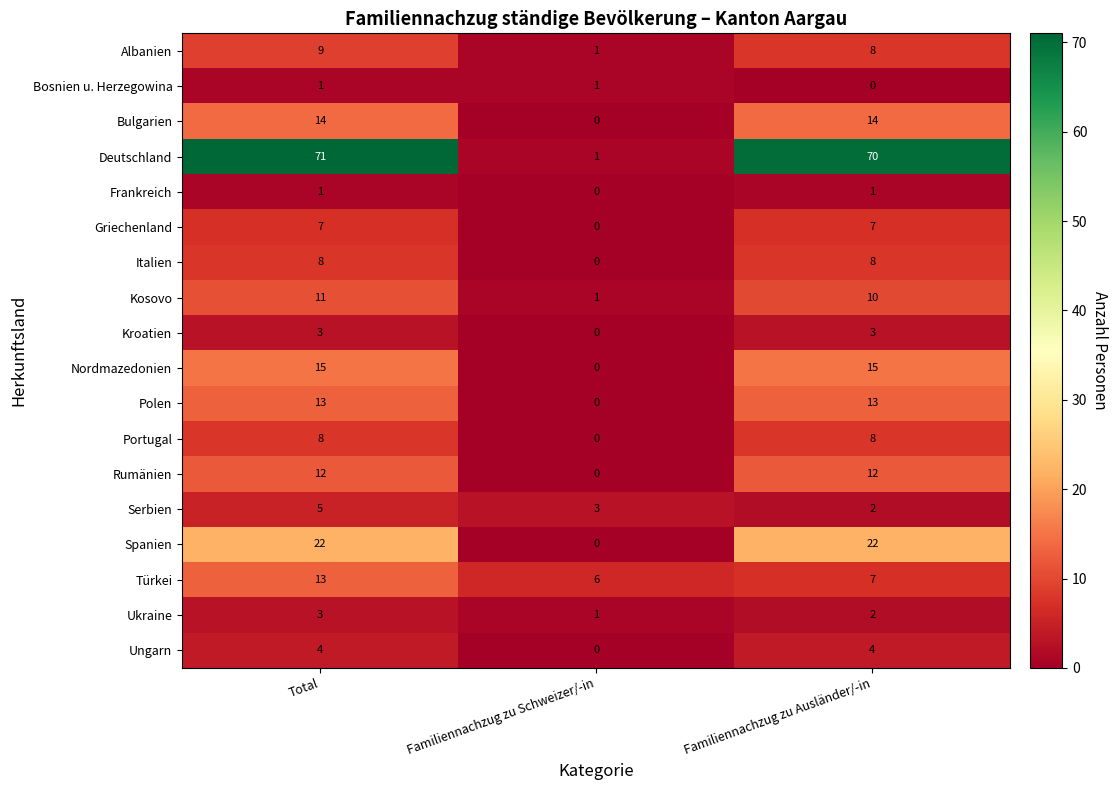

Count the Nordmazedonien values in the range 0 to 15.

3